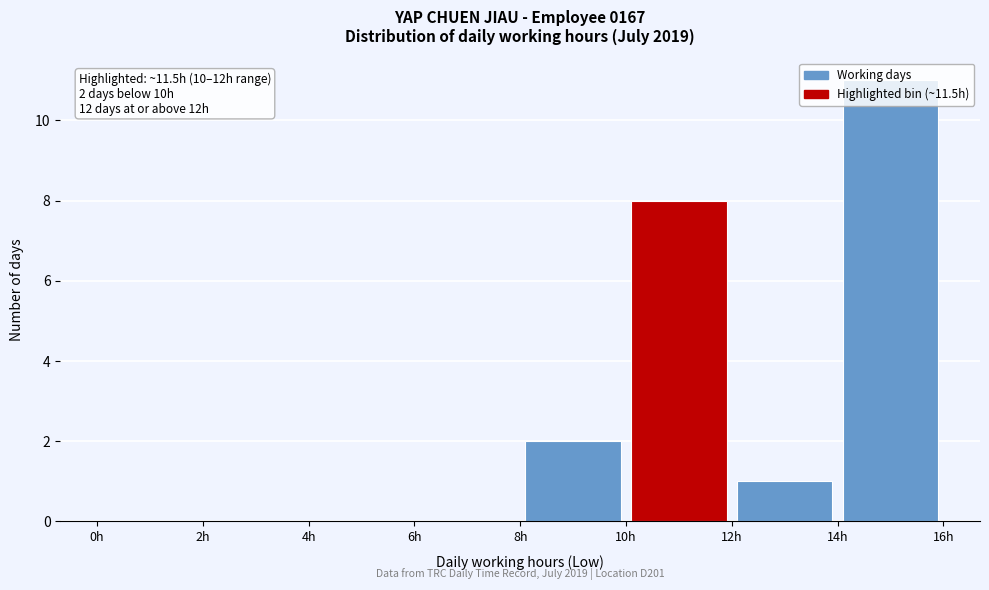

Which range on the x-axis has the tallest bar?

14 to 16